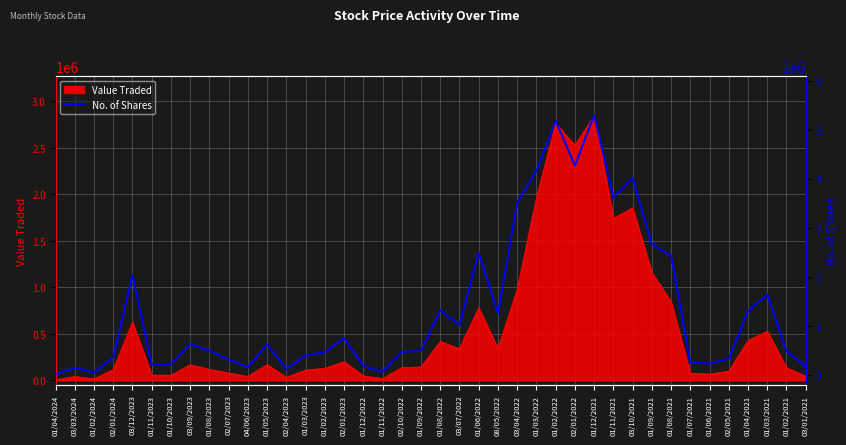

True or false: the data shows 385759 at 01/07/2021.

False